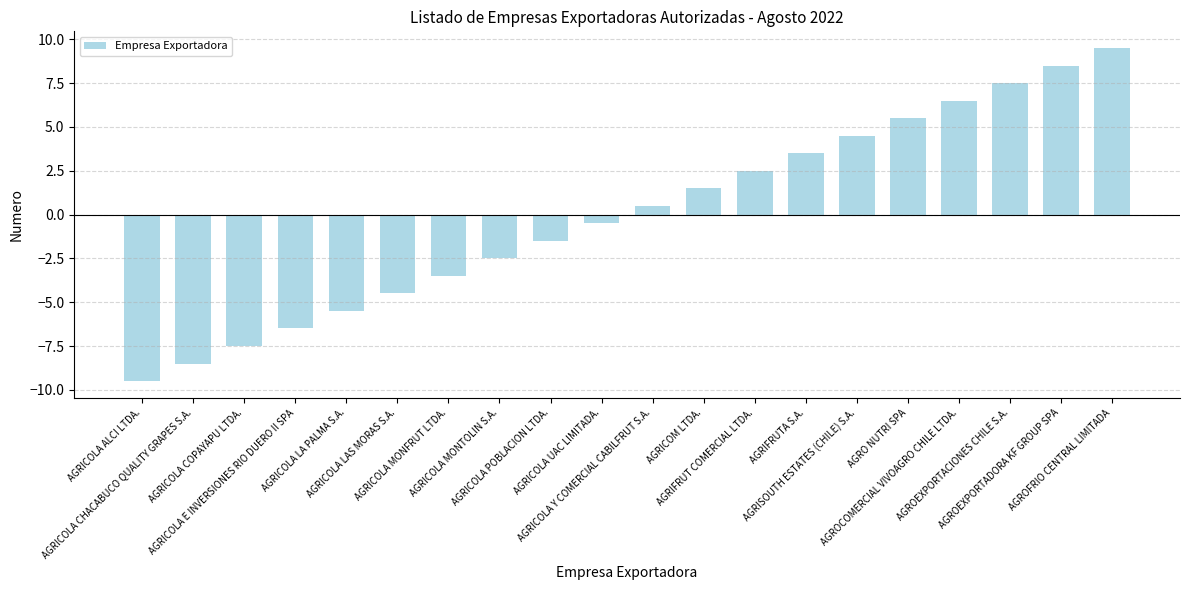

List the labels in order of value, largest first.

AGROFRIO CENTRAL LIMITADA, AGROEXPORTADORA KF GROUP SPA, AGROEXPORTACIONES CHILE S.A., AGROCOMERCIAL VIVOAGRO CHILE LTDA., AGRO NUTRI SPA, AGRISOUTH ESTATES (CHILE) S.A., AGRIFRUTA S.A., AGRIFRUT COMERCIAL LTDA., AGRICOM LTDA., AGRICOLA Y COMERCIAL CABILFRUT S.A., AGRICOLA UAC LIMITADA., AGRICOLA POBLACION LTDA., AGRICOLA MONTOLIN S.A., AGRICOLA MONFRUT LTDA., AGRICOLA LAS MORAS S.A., AGRICOLA LA PALMA S.A., AGRICOLA E INVERSIONES RIO DUERO II SPA, AGRICOLA COPAYAPU LTDA., AGRICOLA CHACABUCO QUALITY GRAPES S.A., AGRICOLA ALCI LTDA.